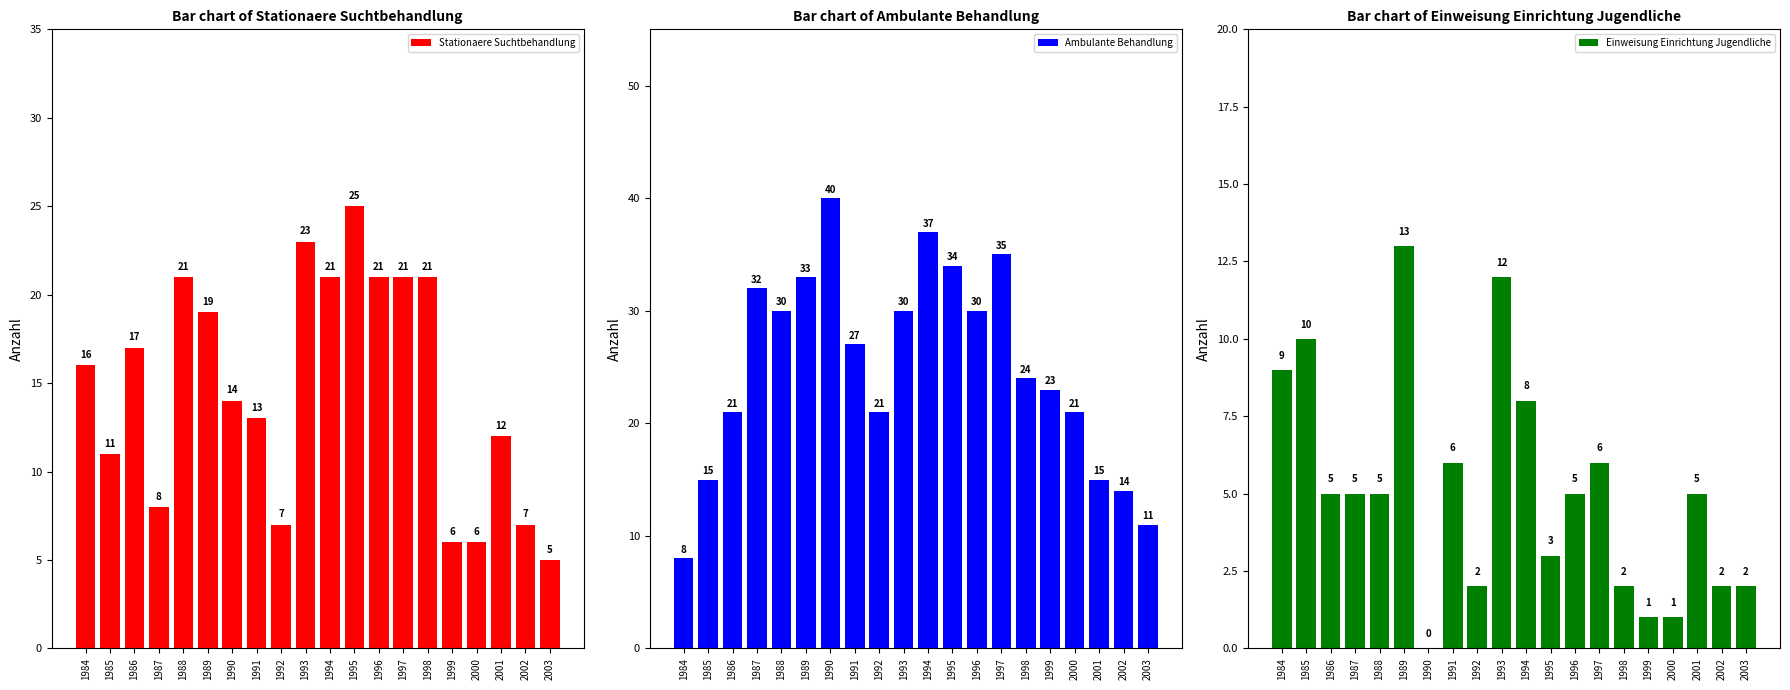

Rank the categories by Stationaere Suchtbehandlung value from highest to lowest.

1995, 1993, 1988, 1994, 1996, 1997, 1998, 1989, 1986, 1984, 1990, 1991, 2001, 1985, 1987, 1992, 2002, 1999, 2000, 2003